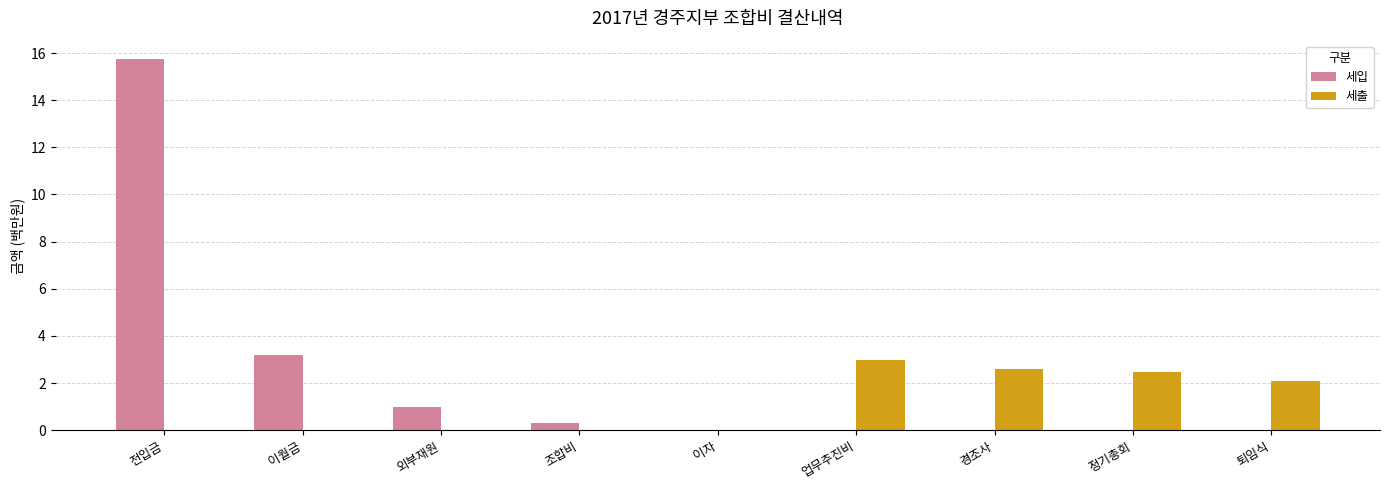

What is the sum of the 세출 values at 정기총회 and 조합비?

2.5